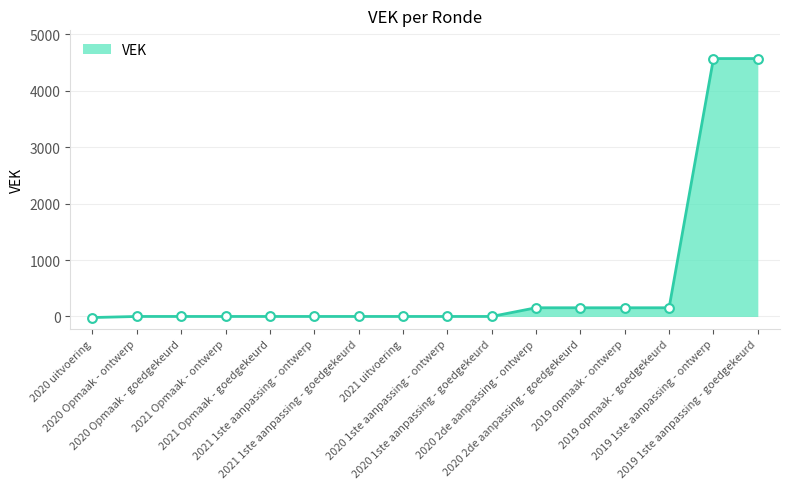

What is the change in value from 2021 1ste aanpassing - goedgekeurd to 2020 2de aanpassing - goedgekeurd?

+154